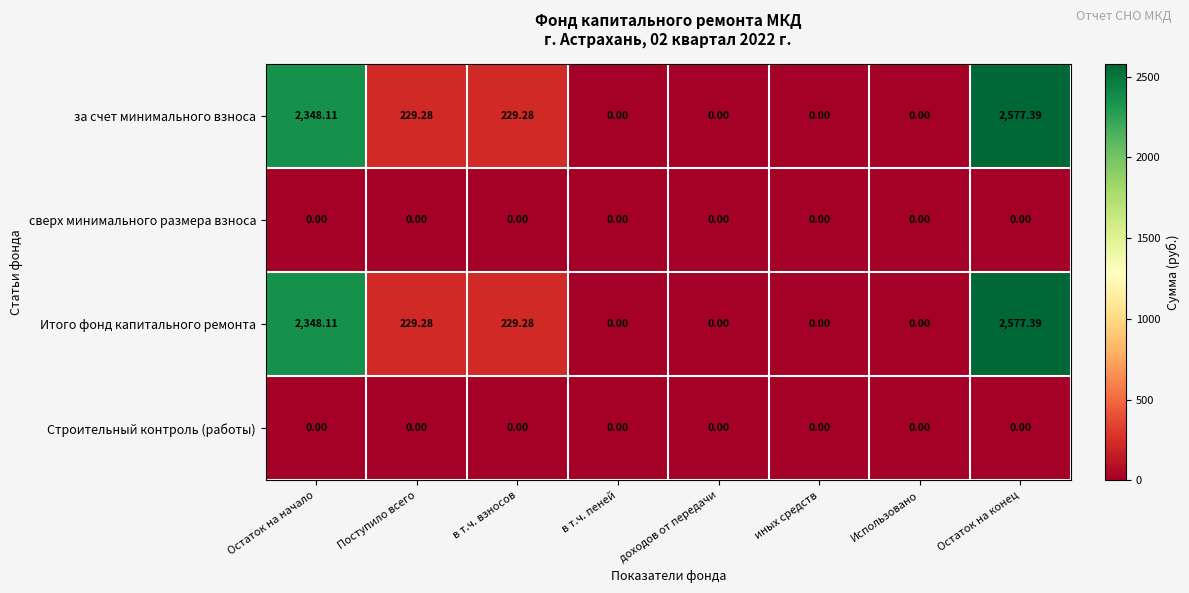

At which category is the sum across all series the highest?

Остаток на конец